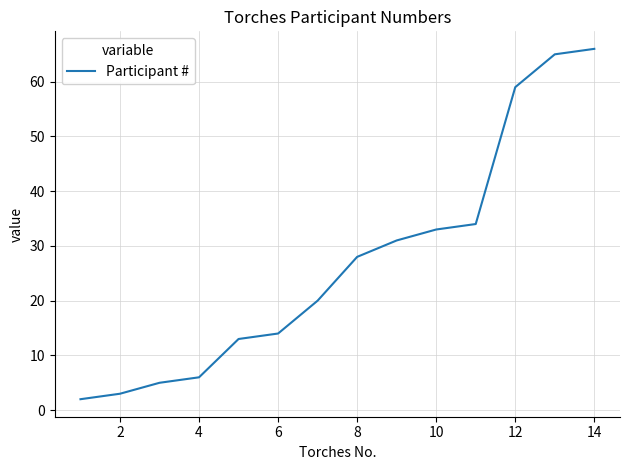

Is this an area chart (filled region under the line)?

No